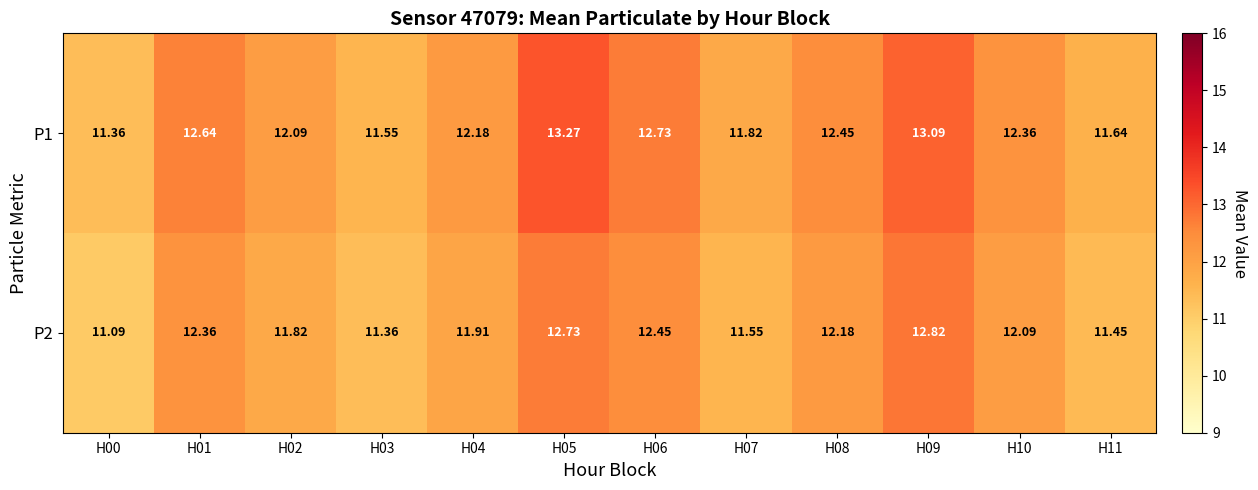

Is the value of P2 at H00 greater than the value of P1 at H00?

No